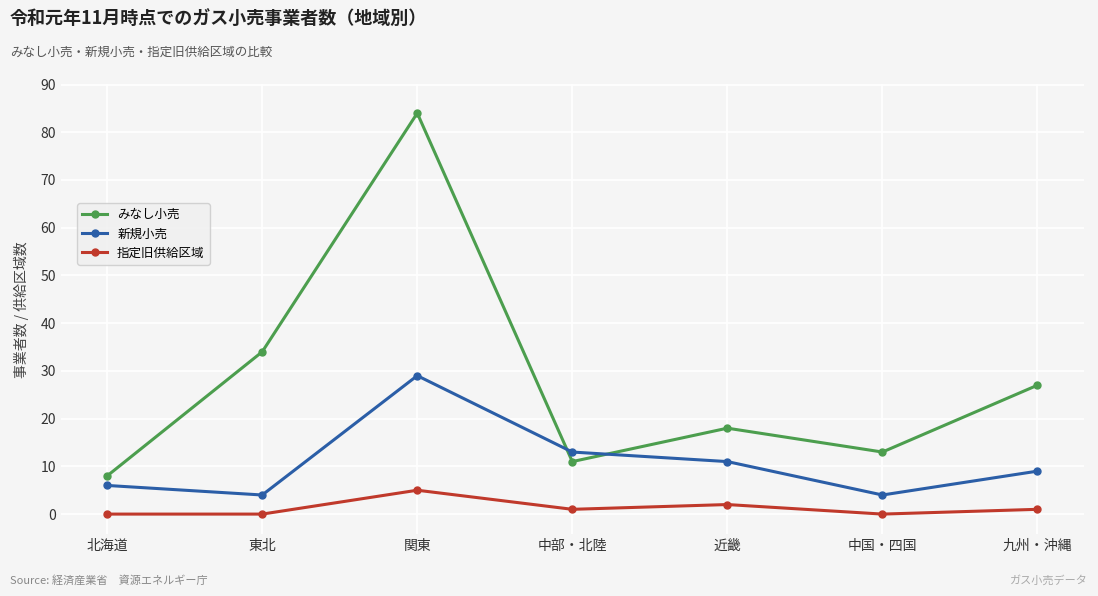

Does the chart have visible grid lines?

Yes